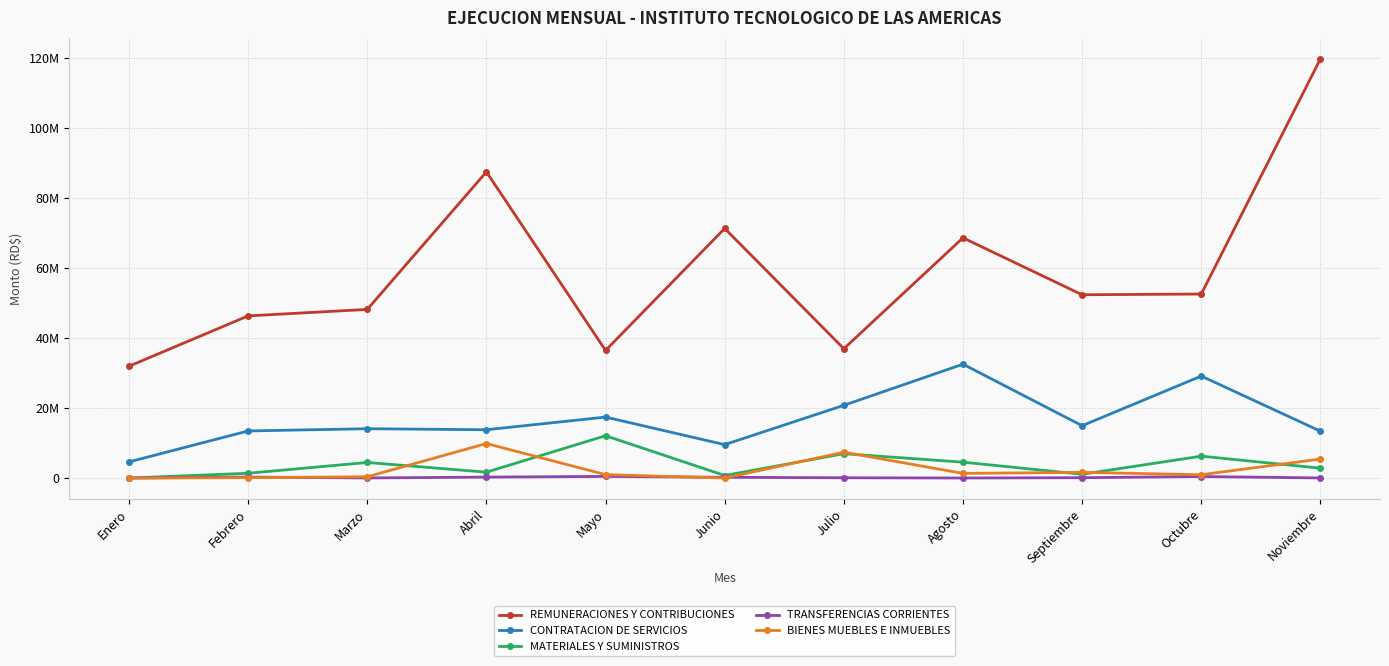

What is the label of the 11th point from the right?

Enero